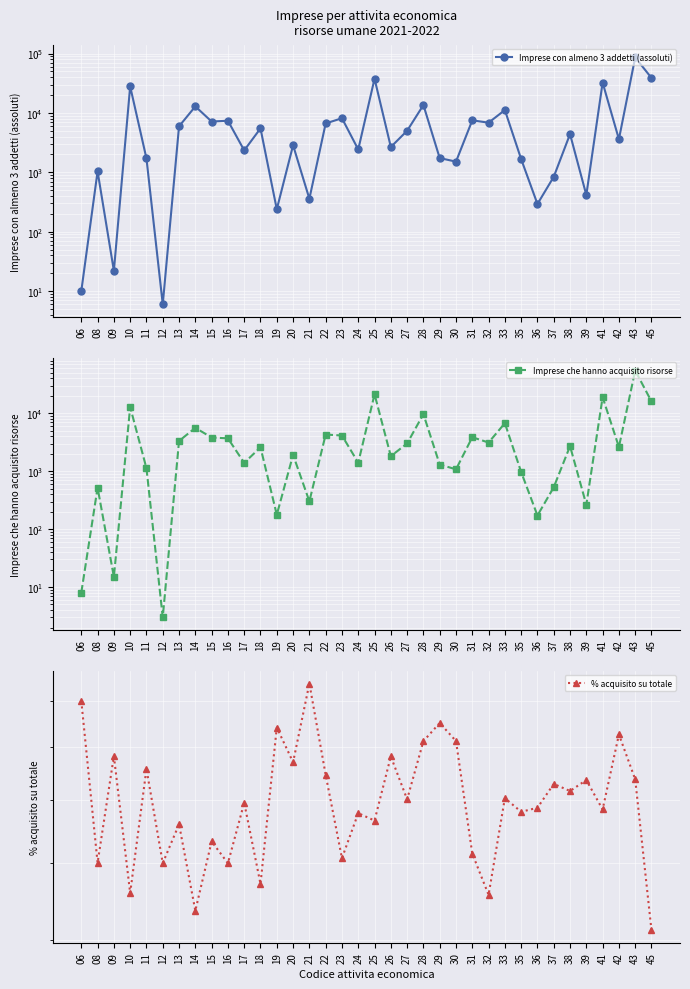

The Imprese che hanno acquisito risorse series shows 10713.0 at 33. True or false?

False